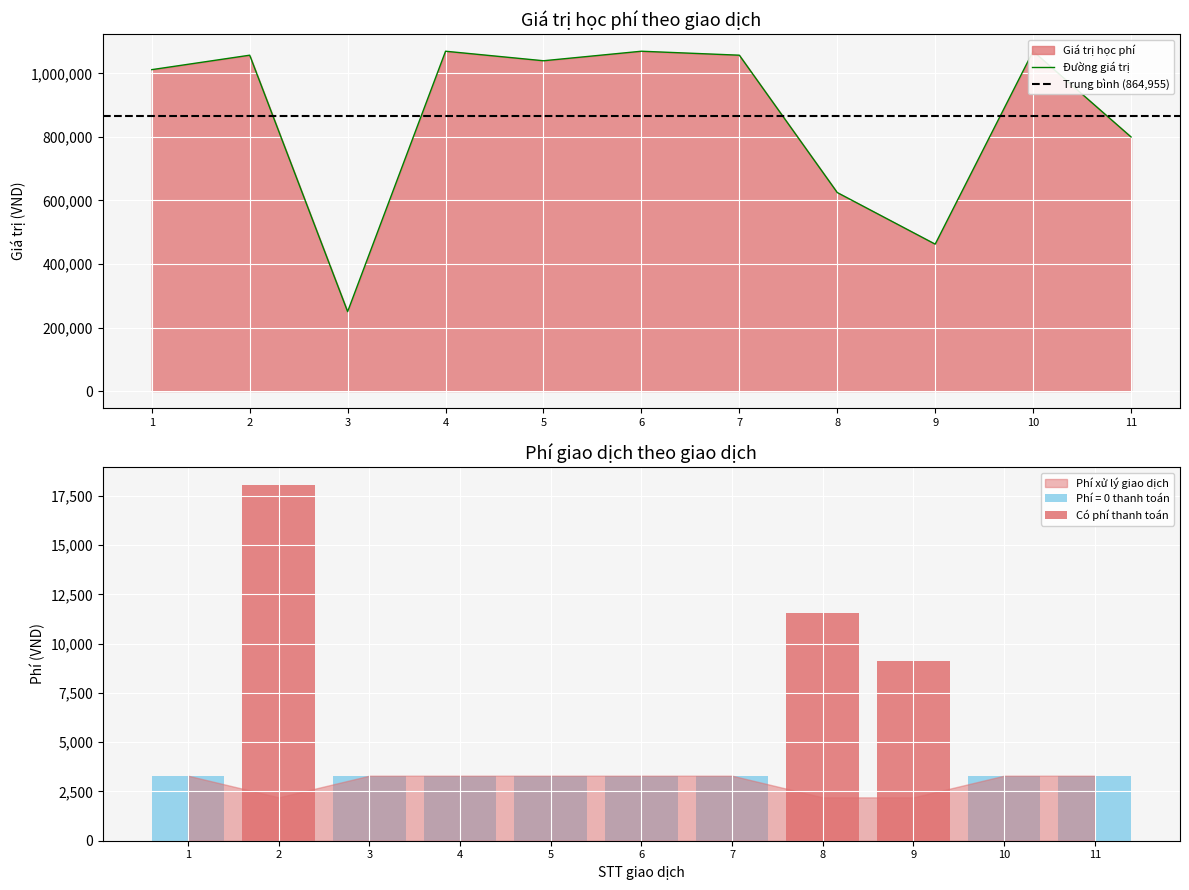

At which category is the sum across all series the highest?

2